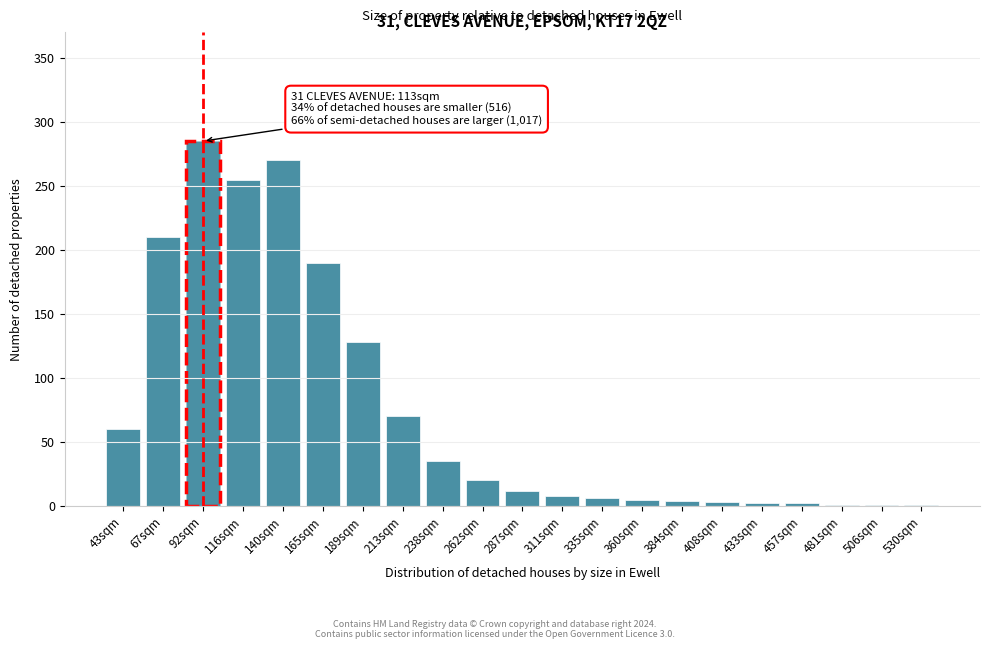

The chart shows a value of 270 at 140sqm. True or false?

True